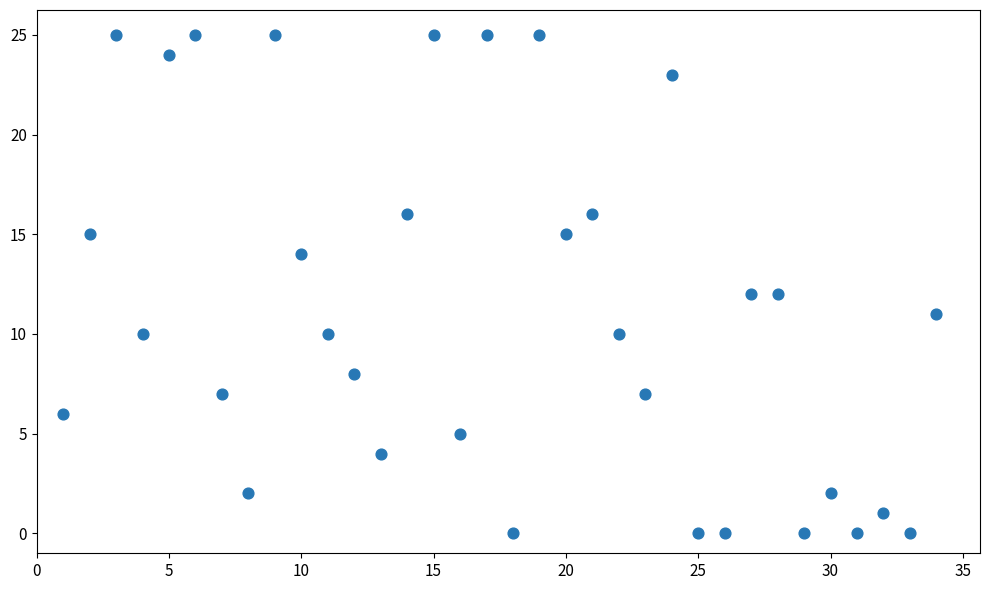

What is the range of X values (max minus min)?

33